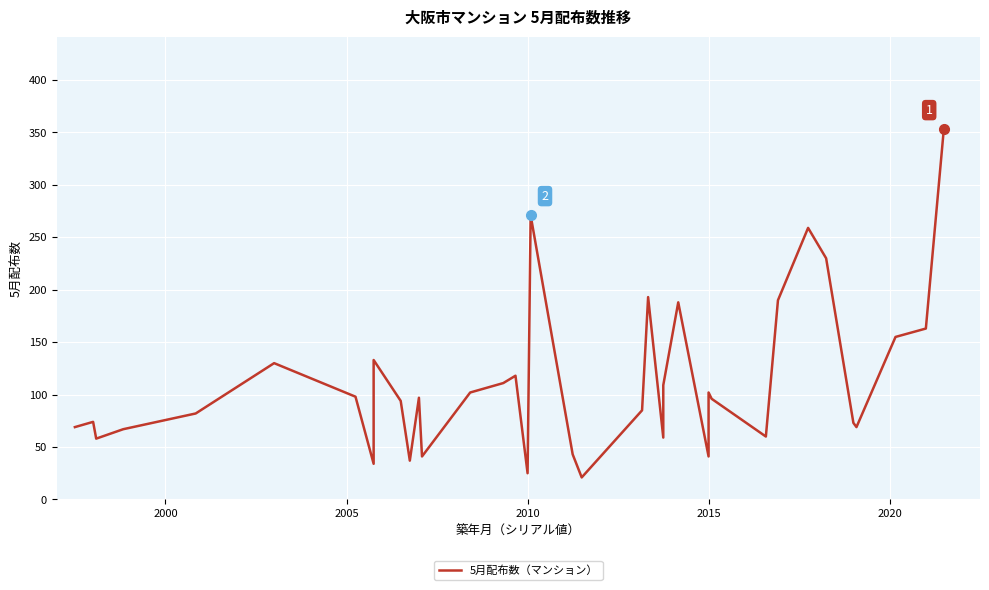

How many values exceed 96?

18